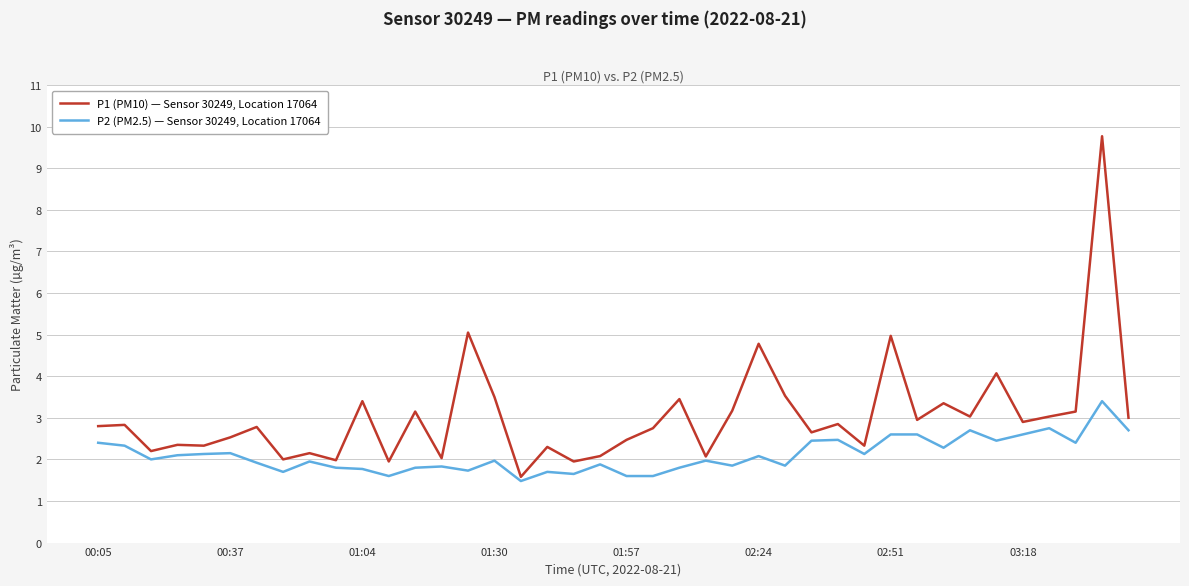

What is the lowest value of the P1 (PM10) — Sensor 30249, Location 17064 series?

1.6